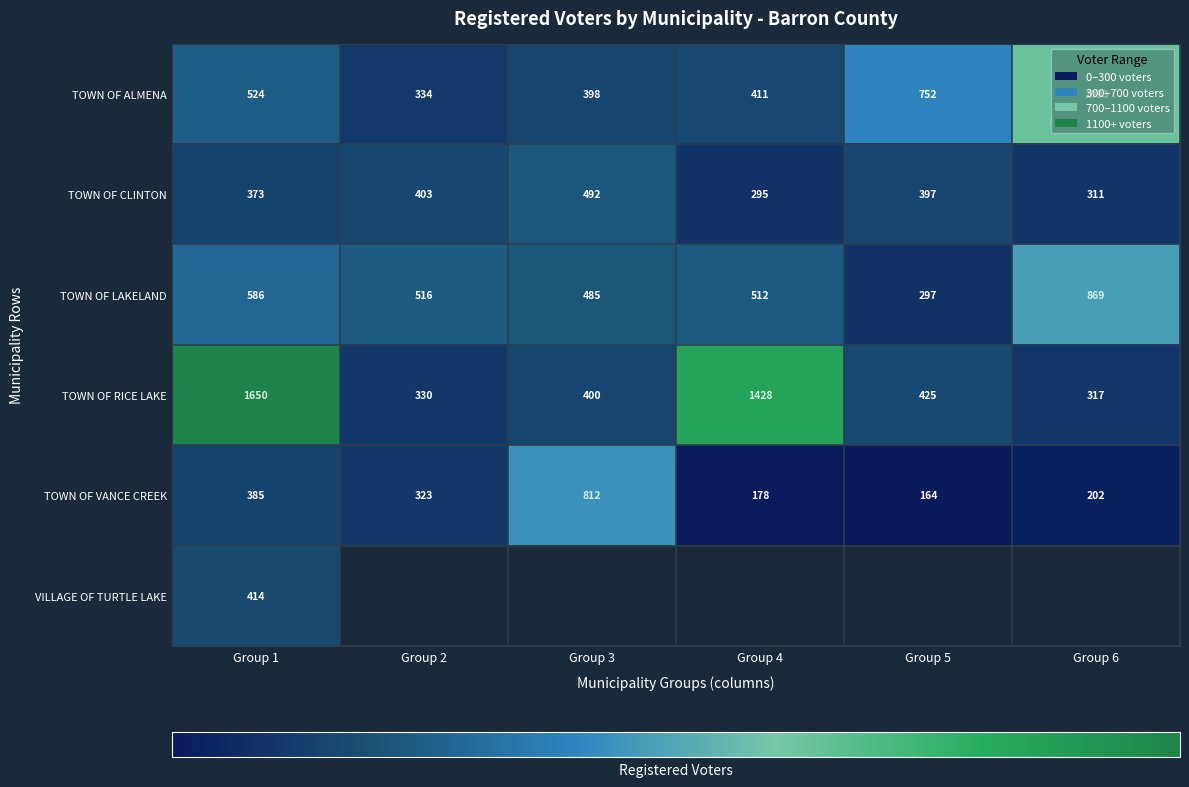

Is the value of TOWN OF RICE LAKE at Group 1 greater than the value of TOWN OF CLINTON at Group 3?

Yes